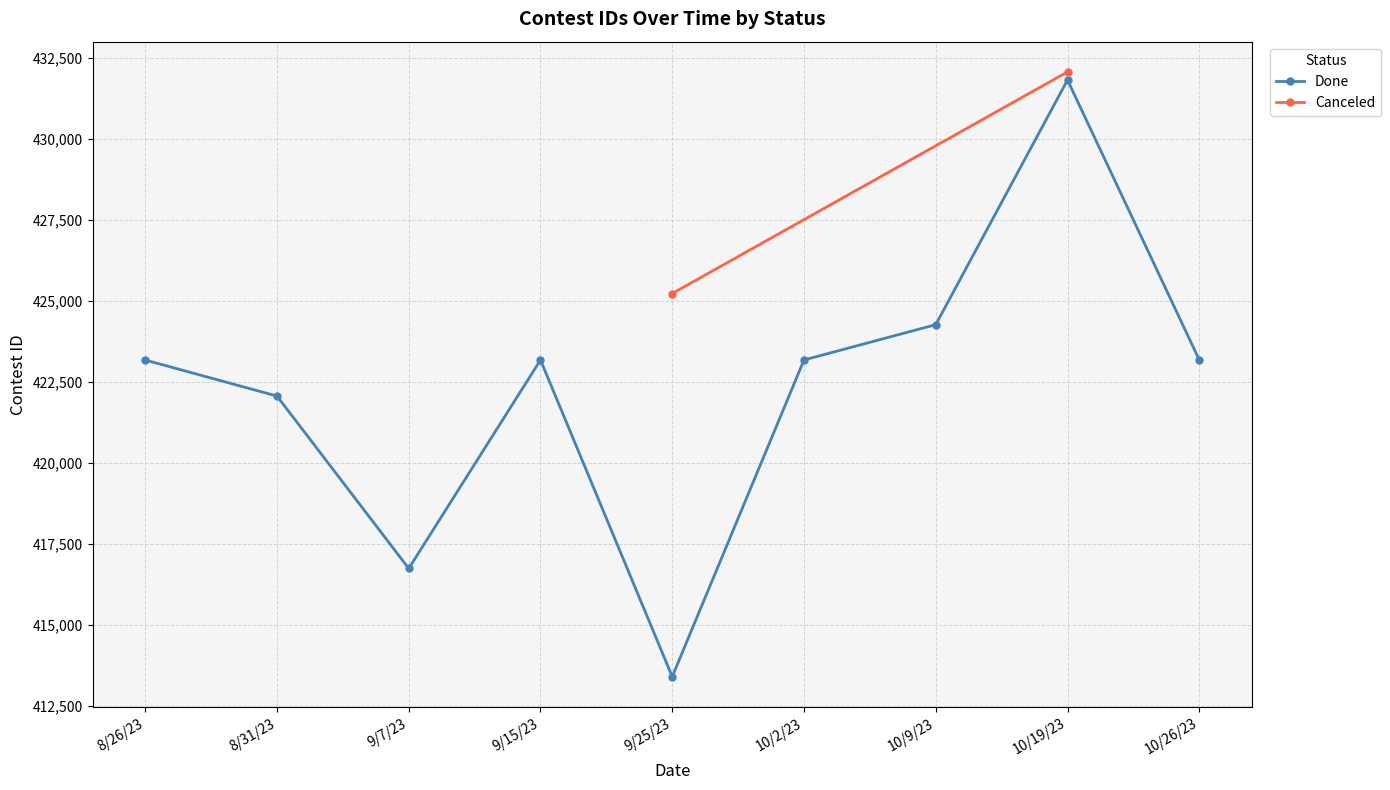

List the labels in order of value, smallest first.

9/25/23, 9/7/23, 8/31/23, 8/26/23, 9/15/23, 10/2/23, 10/26/23, 10/9/23, 10/19/23